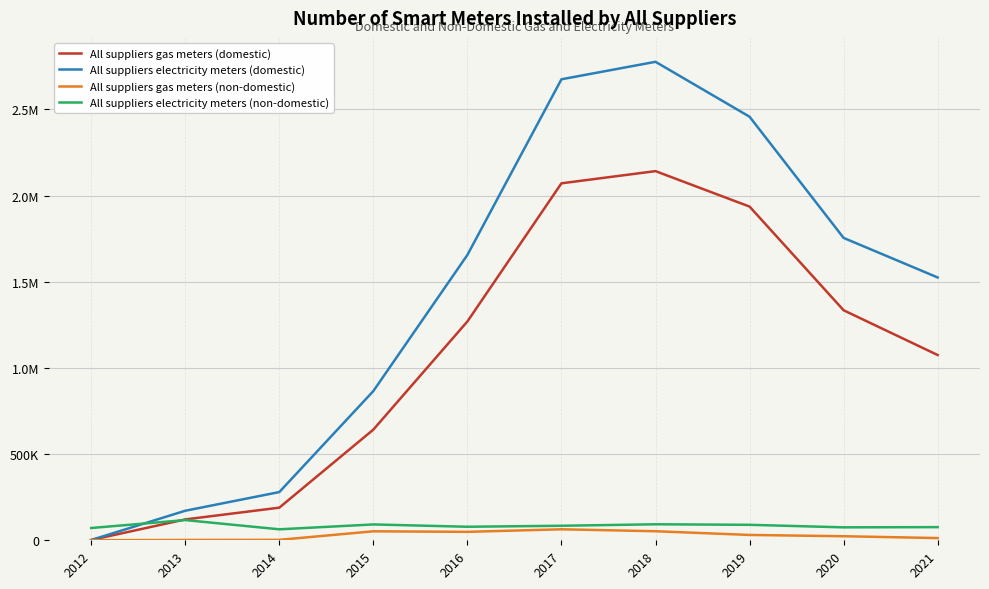

Does the chart have visible grid lines?

Yes